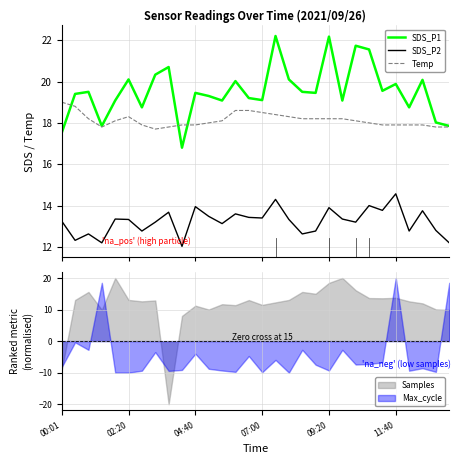

What is the highest value of the Temp series?

19.0